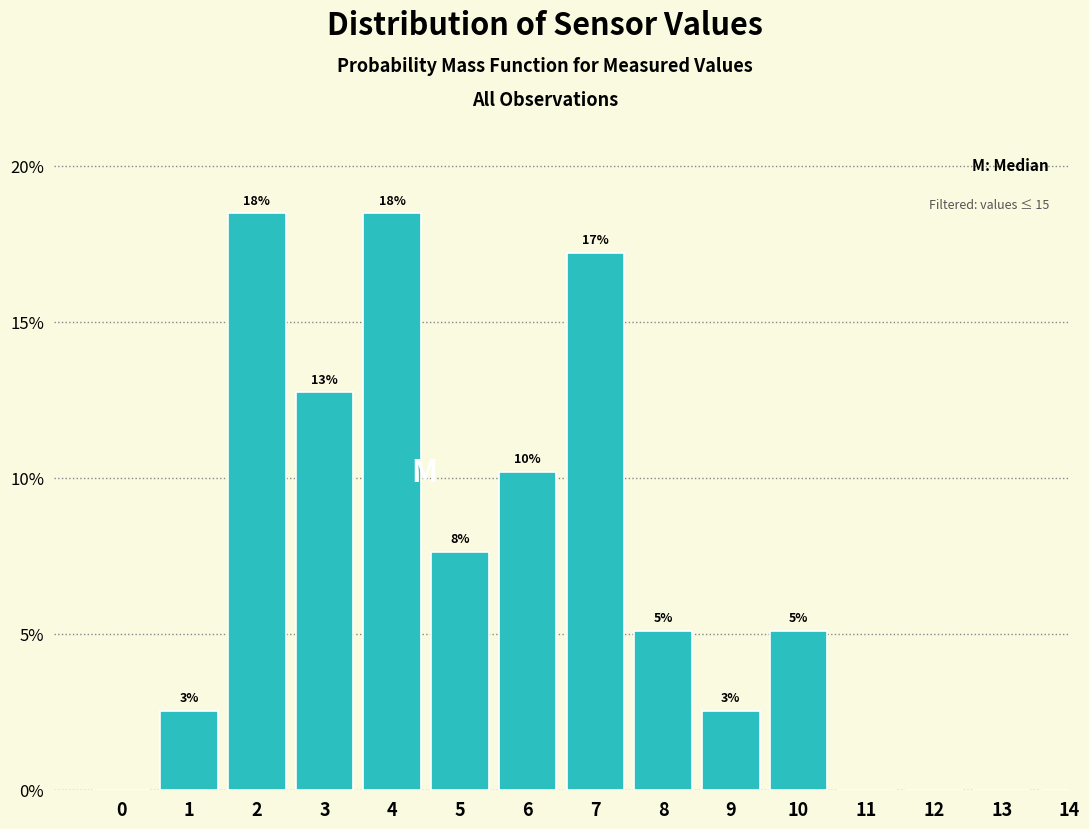

Are the bars horizontal?

No